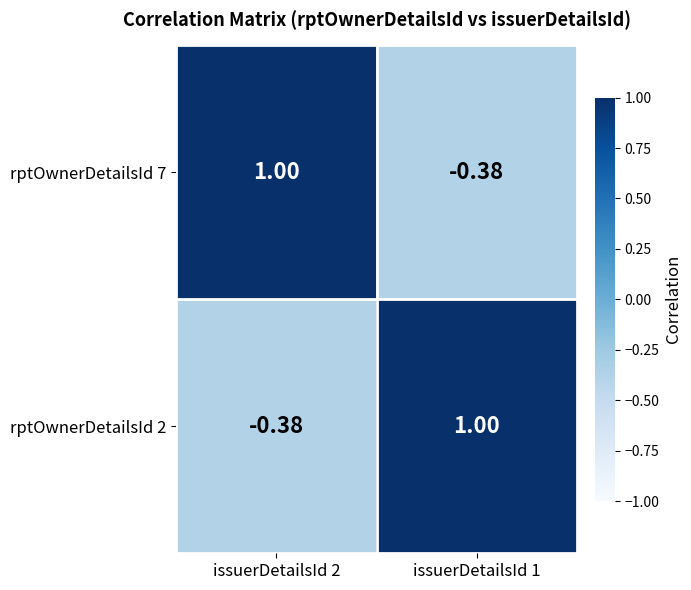

What is the spread (max minus min) of values at issuerDetailsId 2?

1.4